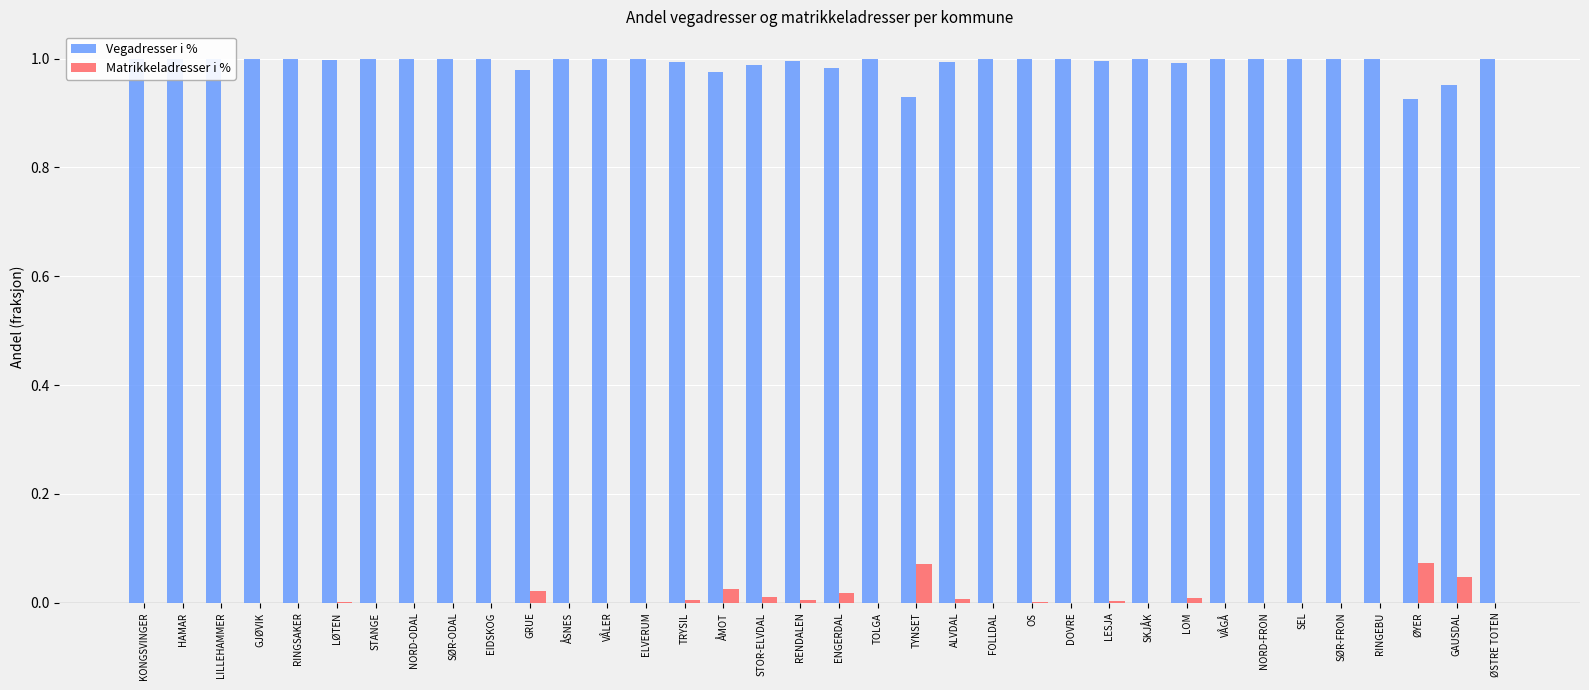

How many groups of bars are there?

36